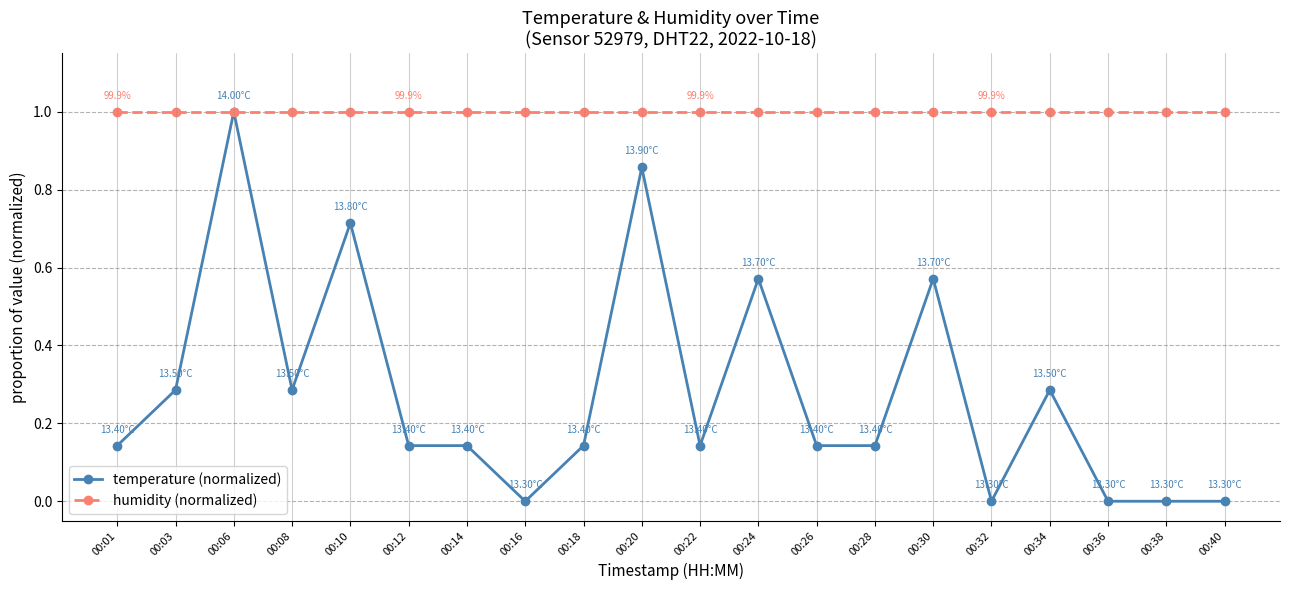

Which series ends up on top after the final intersection of temperature (normalized) and humidity (normalized)?

humidity (normalized)